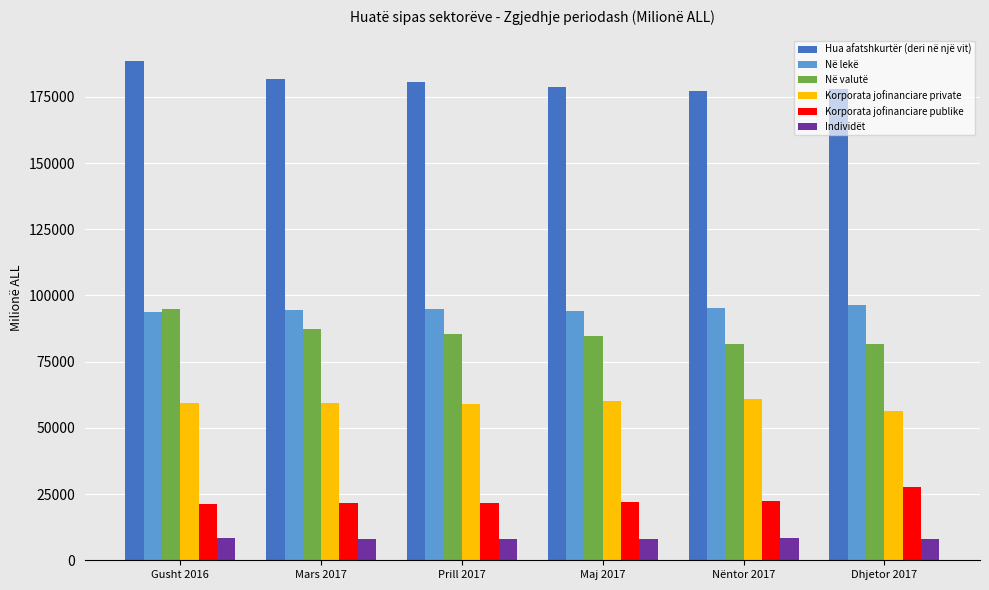

Does the chart contain stacked bars?

No